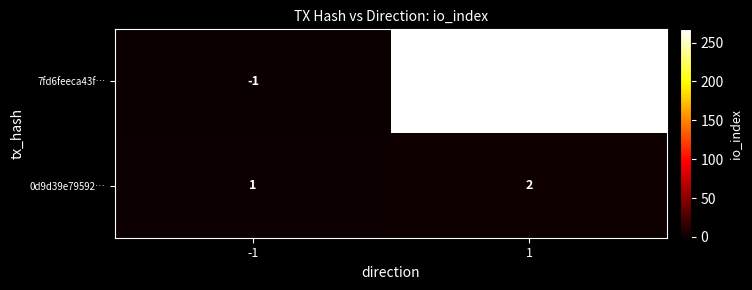

Read the 7fd6feeca43f… value at 1, to the nearest 10.

270